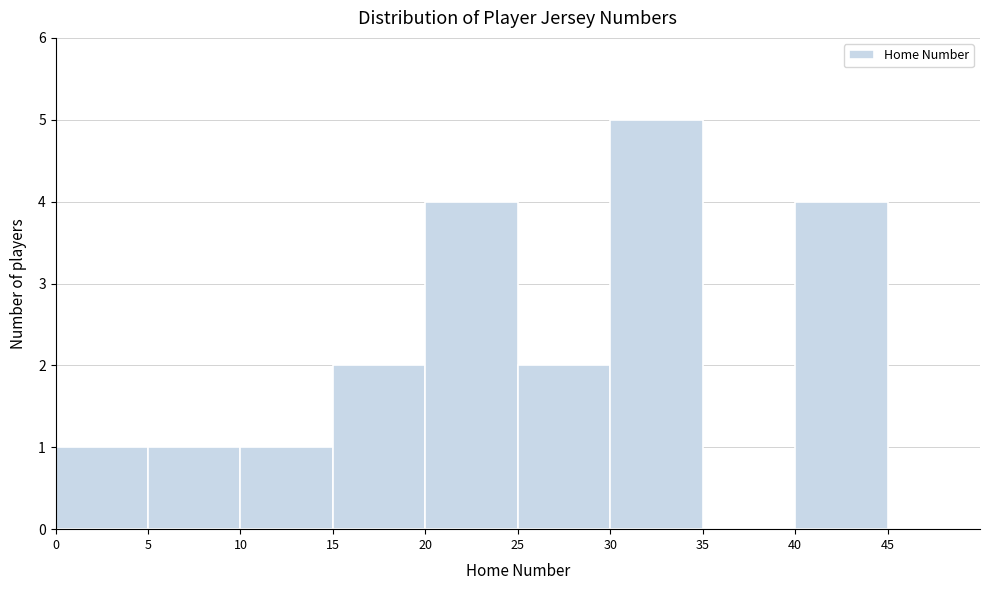

What is the height of the bar covering 5 to 10 on the x-axis? The values are not printed on the chart, so give them approximately, as read against the axis.

1